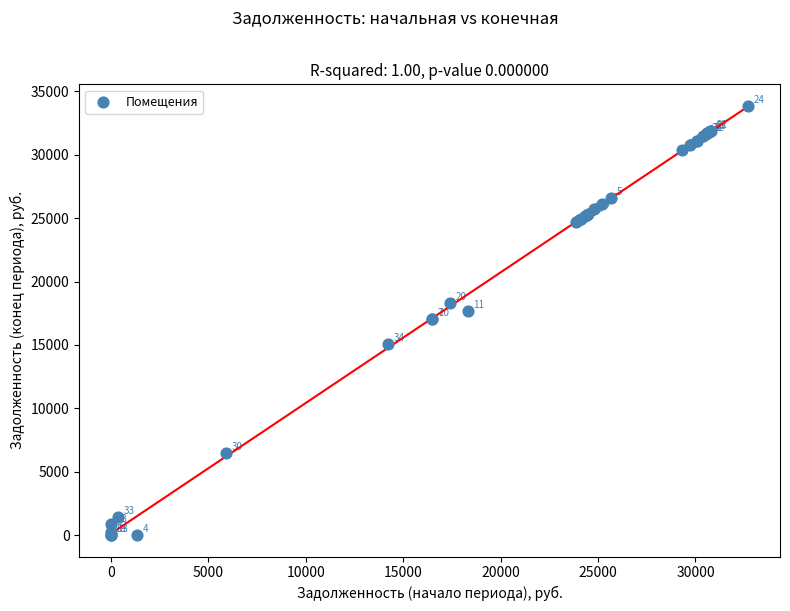

What Y value in the scatter plot is closest to 16934?

17063.6